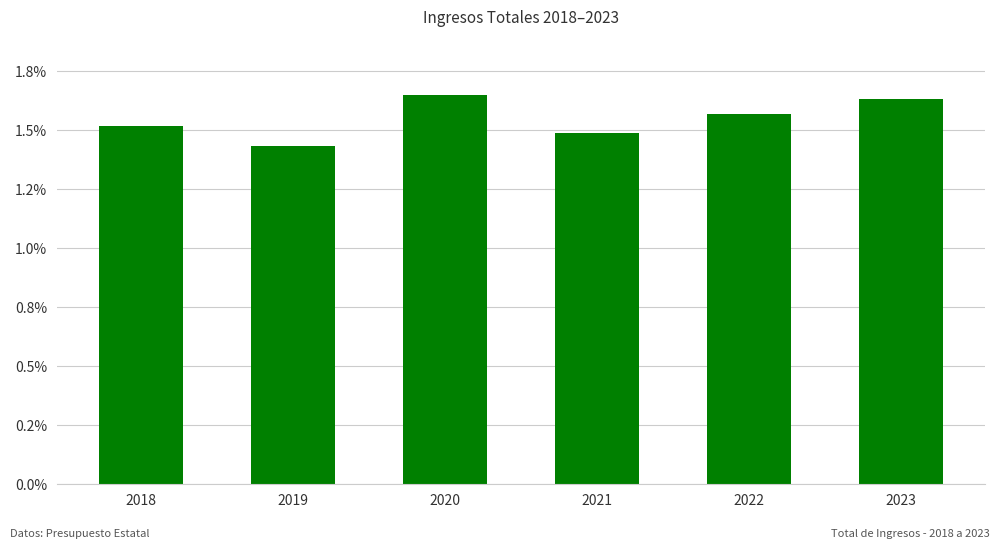

What is the maximum value shown in the chart?

165080577